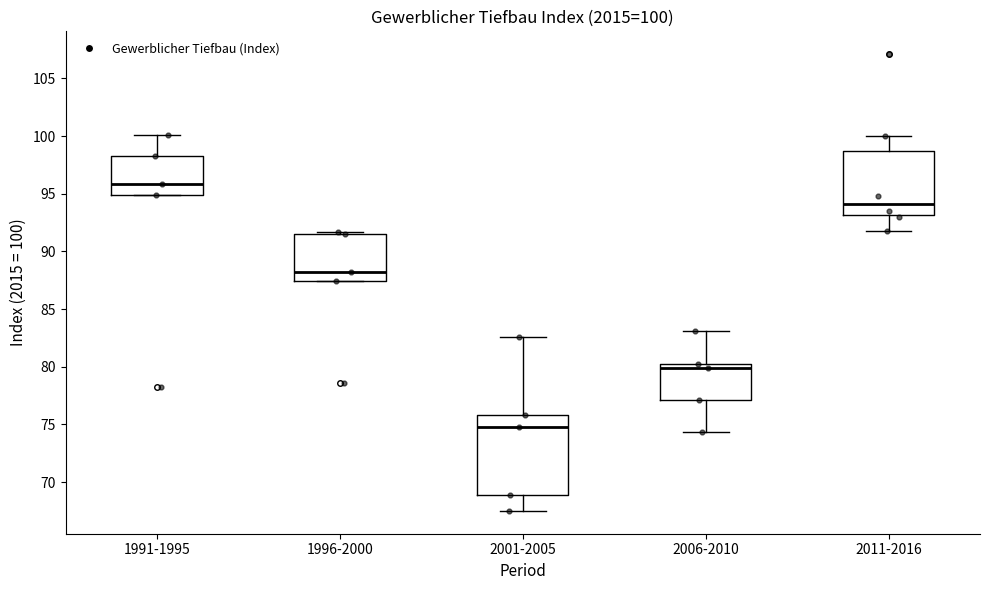

Which box has the highest median line?

1991-1995